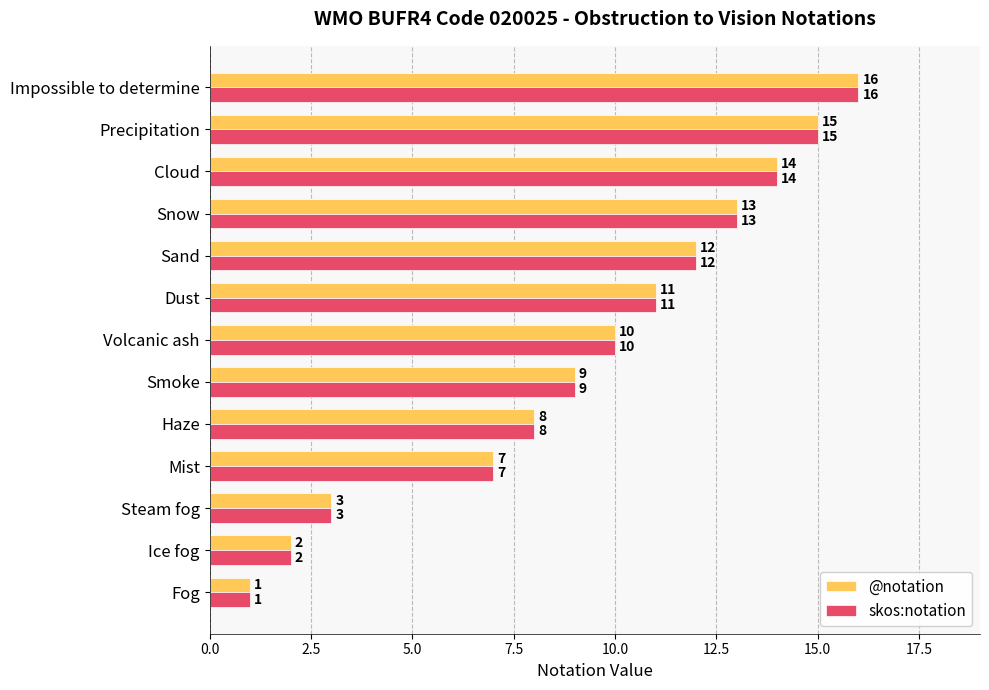

How many values in the @notation series are below 10?

6